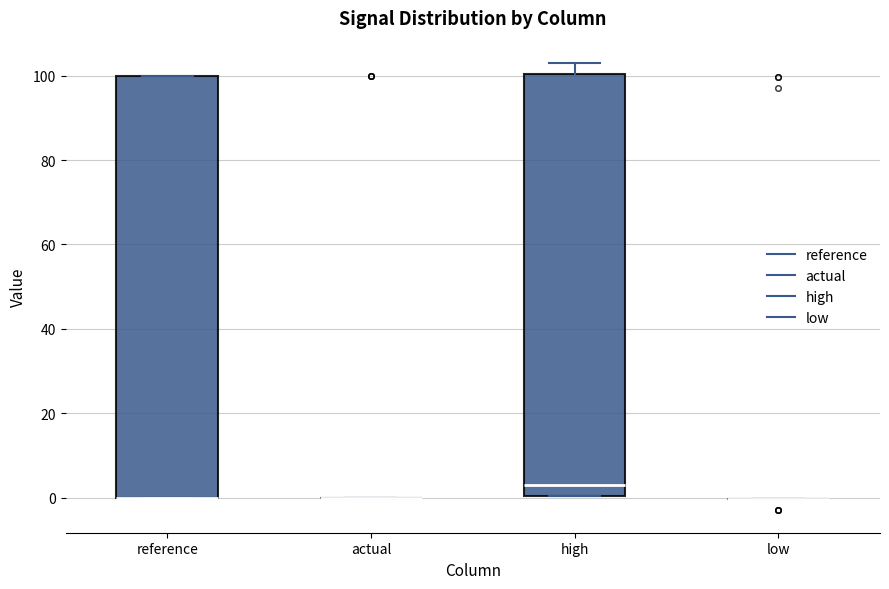

Reading left to right, read every box against the y-axis: the position of its median line, the range the box covers, and the ends of its whiskers. The values are not printed on the chart, so give them approximately, as read against the axis.

reference: median 0 (drawn on the box's lower edge), box 0 to 100, whiskers 0 to 100
actual: box collapsed to a line at 0, whiskers 0 to 0
high: median 4, box 0 to 100, whiskers 0 to 102
low: box collapsed to a line at 0, whiskers 0 to 0